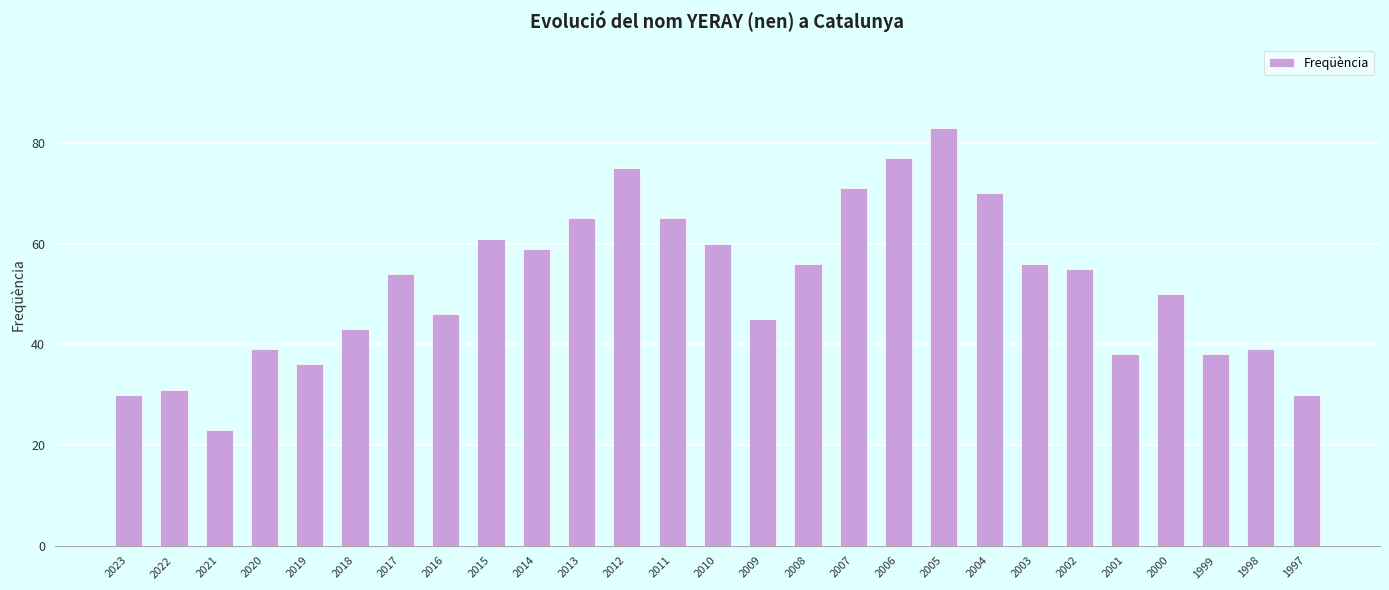

What is the average value?

52